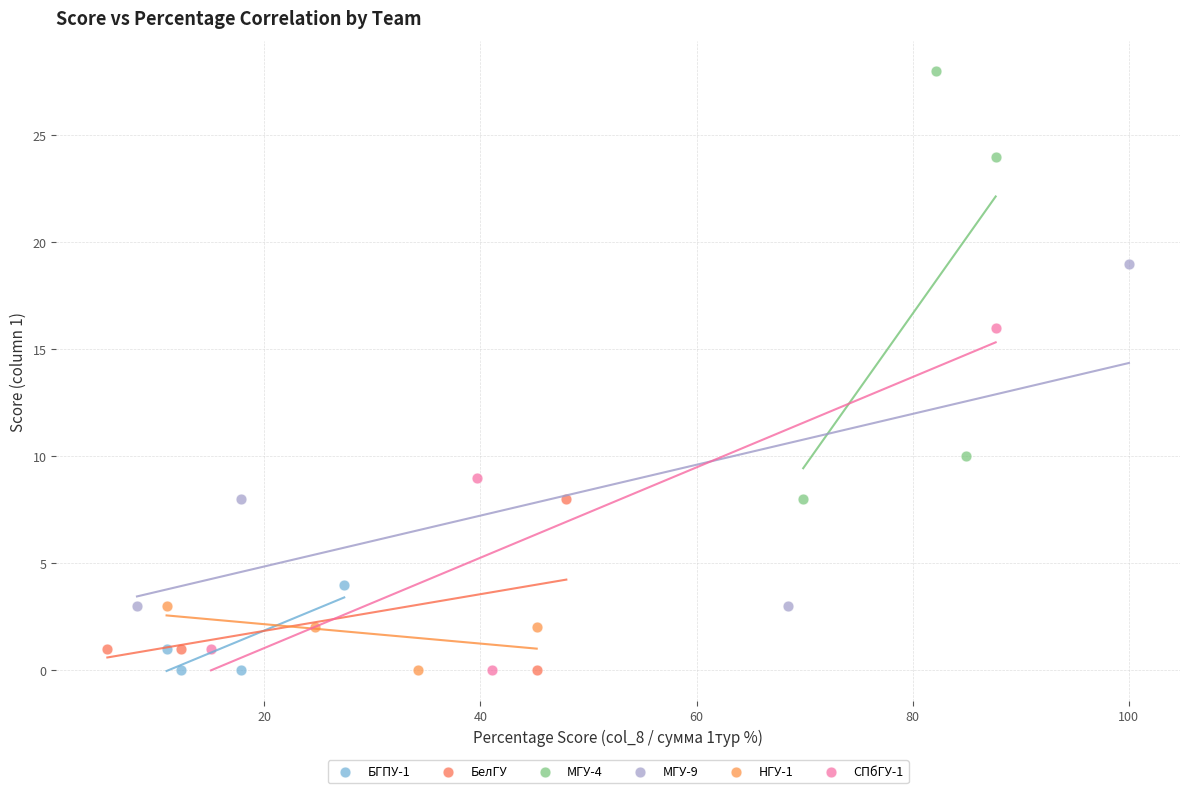

Which series contains the highest Y value?

МГУ-4